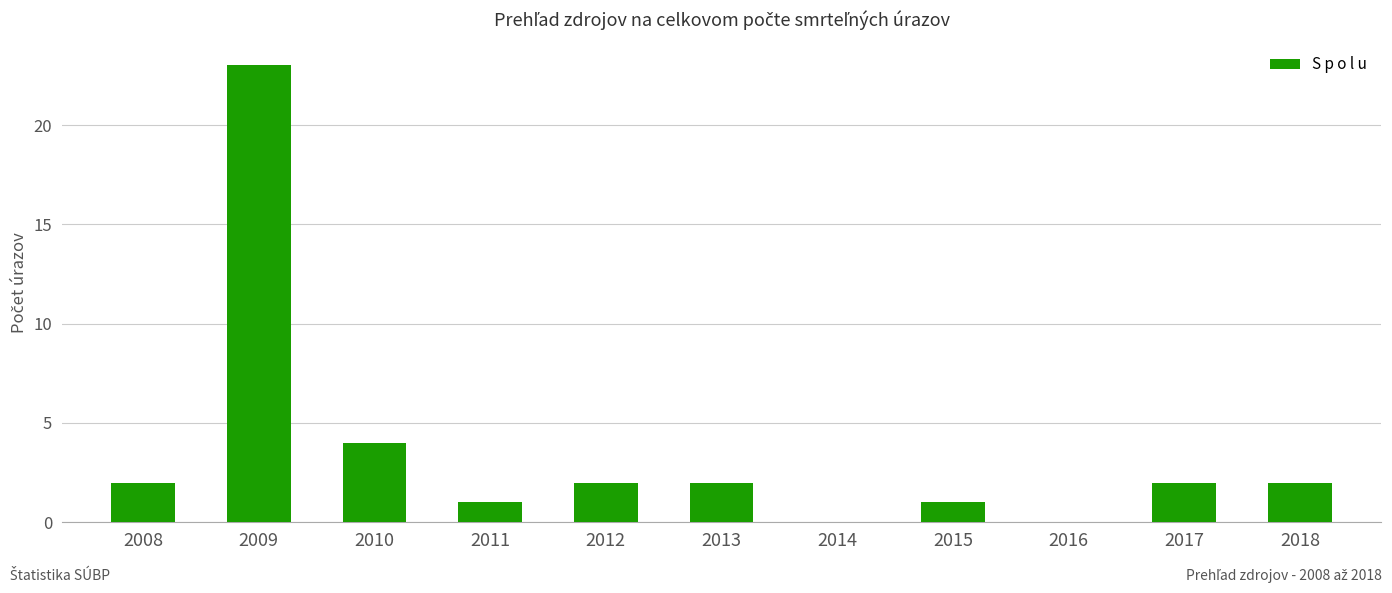

Which has a higher value, 2015 or 2012?

2012